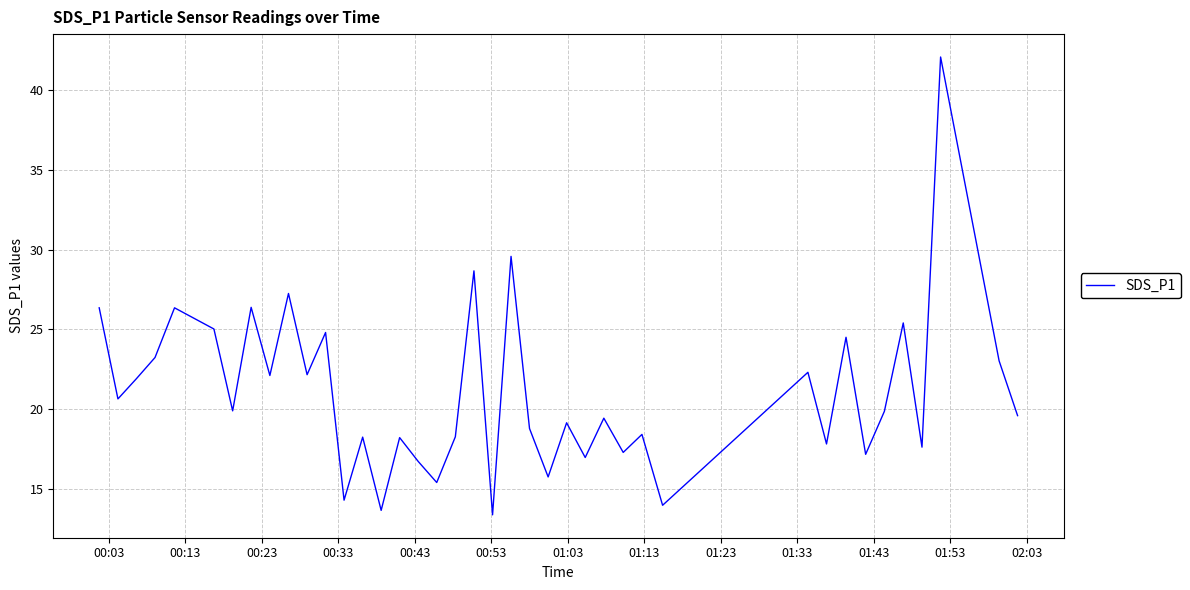

What is the maximum value shown in the chart?

42.1